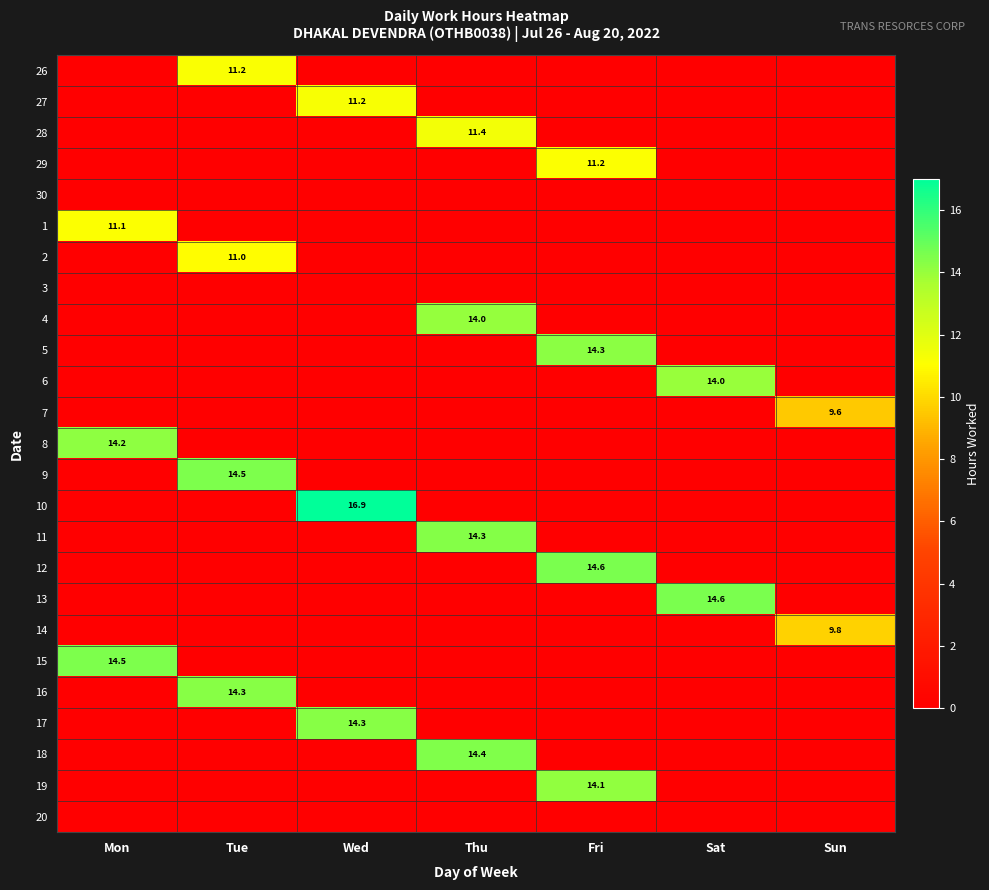

Count the 7 values in the range 0 to 1.

6